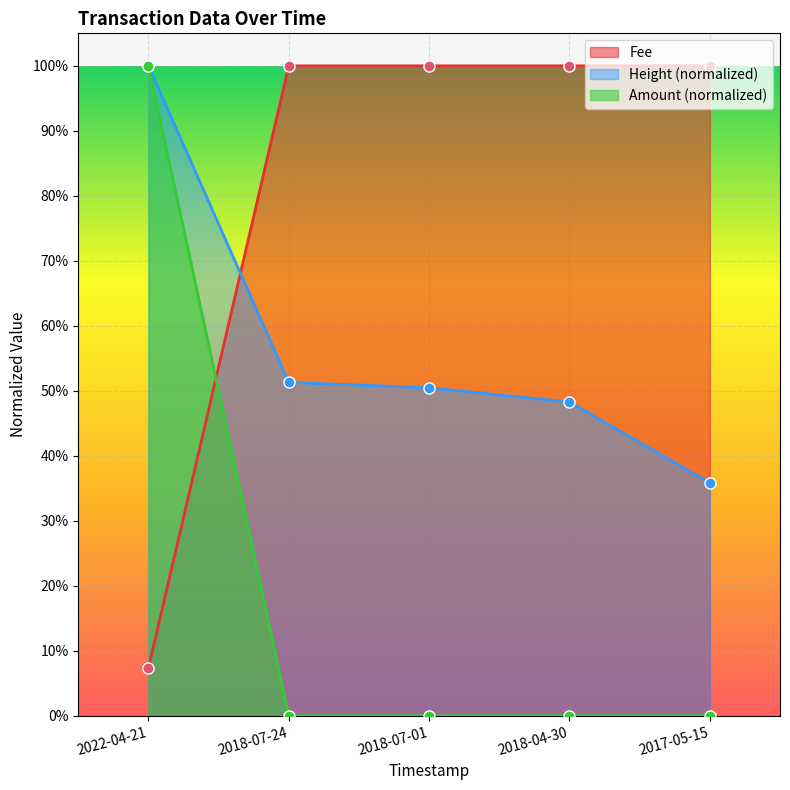

Is it true that Fee equals 0.6 at 2018-07-24?

False